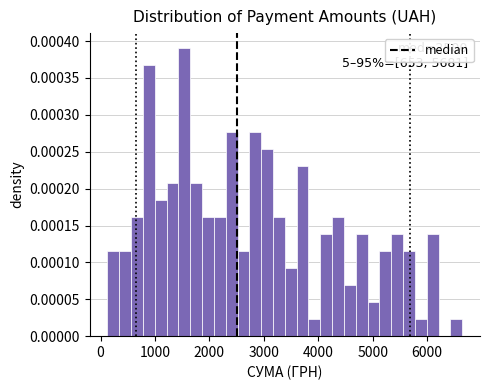

Around what value on the x-axis is the tallest bar? Give the approximate position of its centre, as read against the axis.

1500